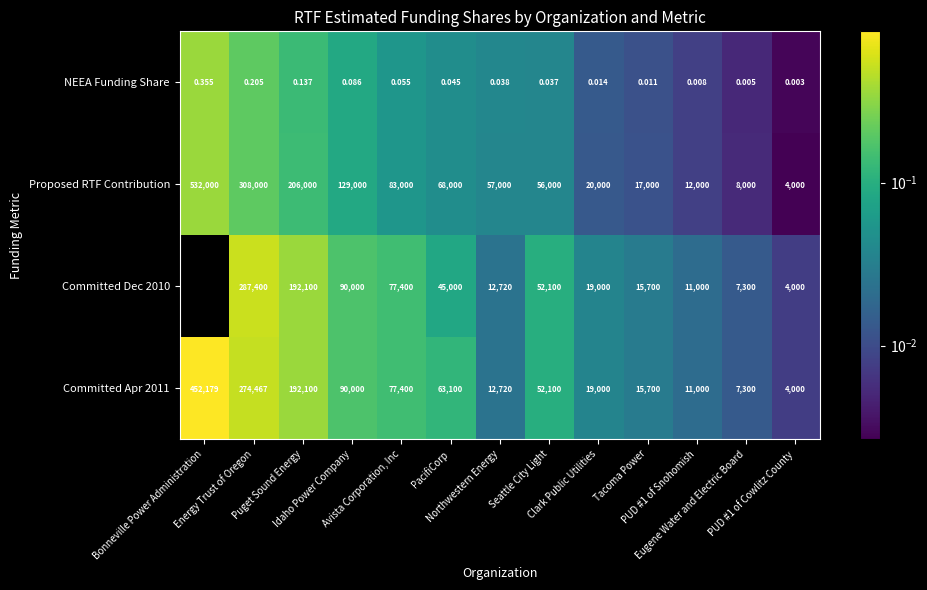

Count the number of categories in the chart.

13